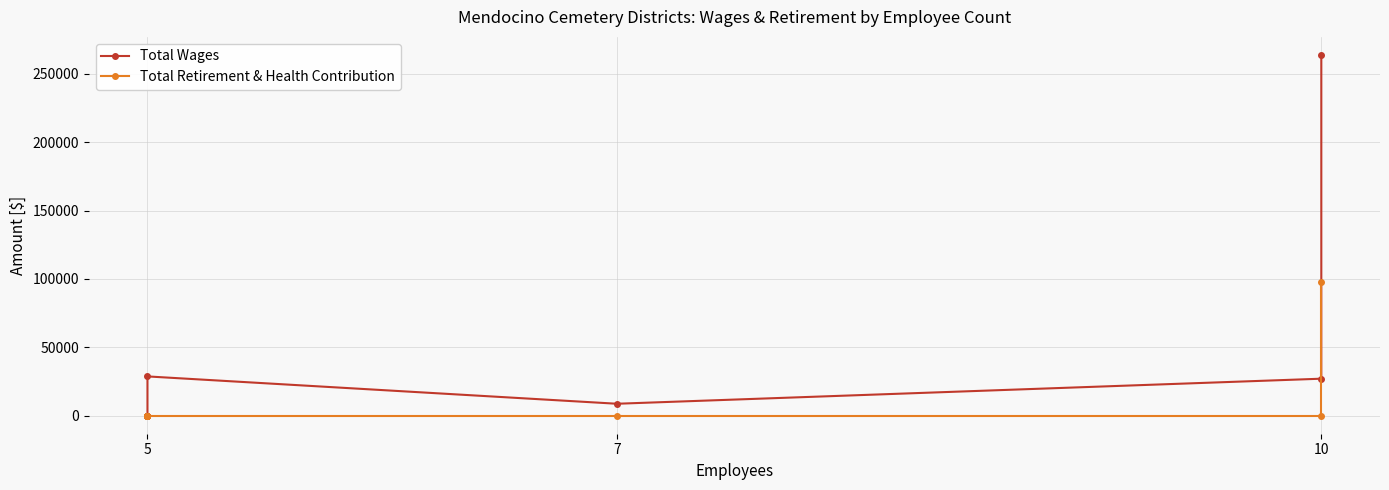

What is the average value of the Total Retirement & Health Contribution series?

12186